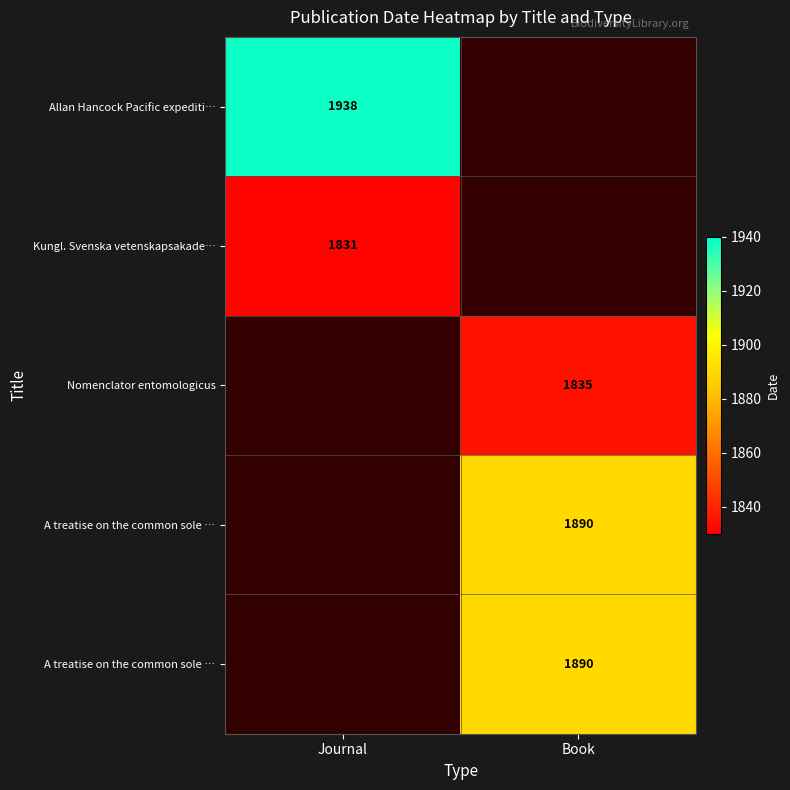

Count the number of categories in the chart.

2